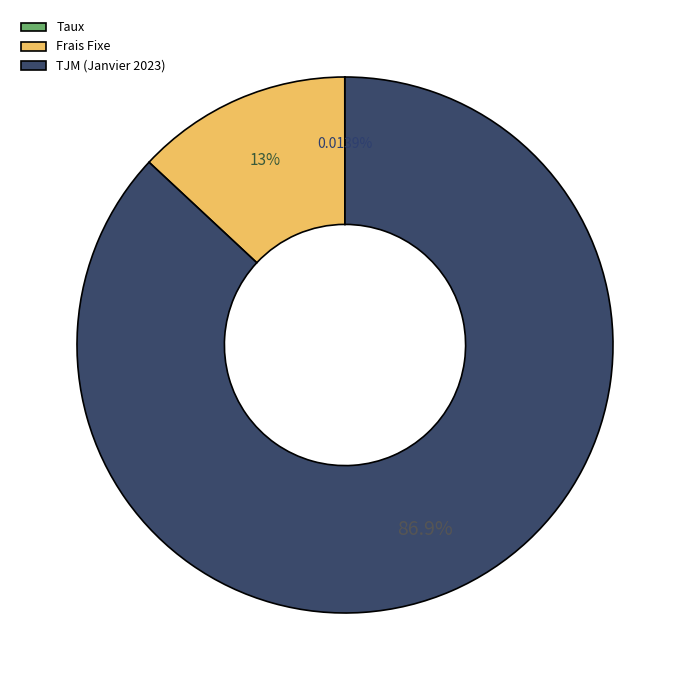

Is Frais Fixe the majority of the pie?

No